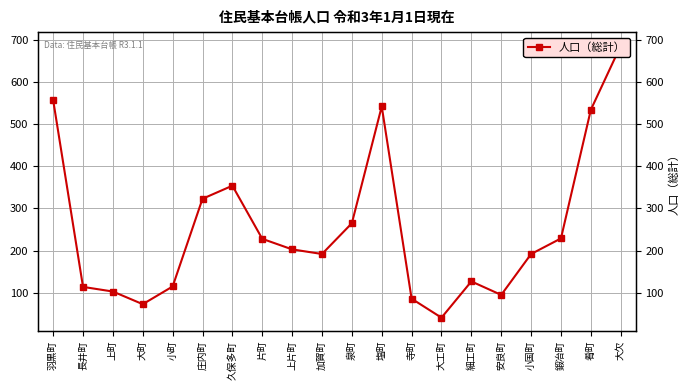

Reading left to right, transcribe all the data shown in this chart.

羽黒町=557	長井町=114	上町=103	大町=73	小町=115	庄内町=323	久保多町=354	片町=228	上片町=203	加賀町=192	泉町=265	塩町=542	寺町=86	大工町=41	細工町=127	安良町=95	小国町=192	鍛冶町=229	肴町=534	大欠=686